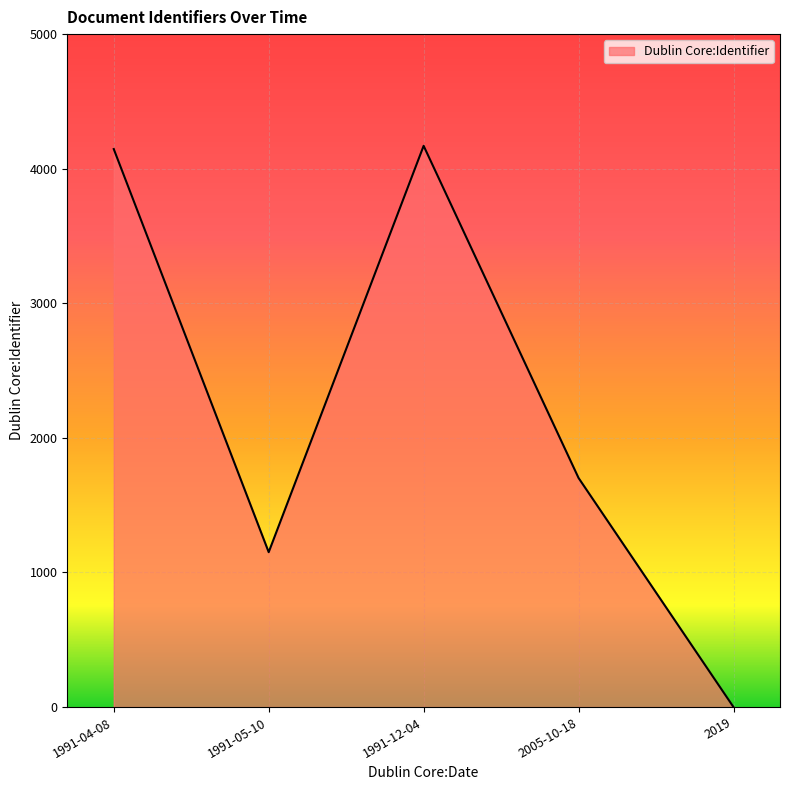

Which category has the lowest value across all series?

2019